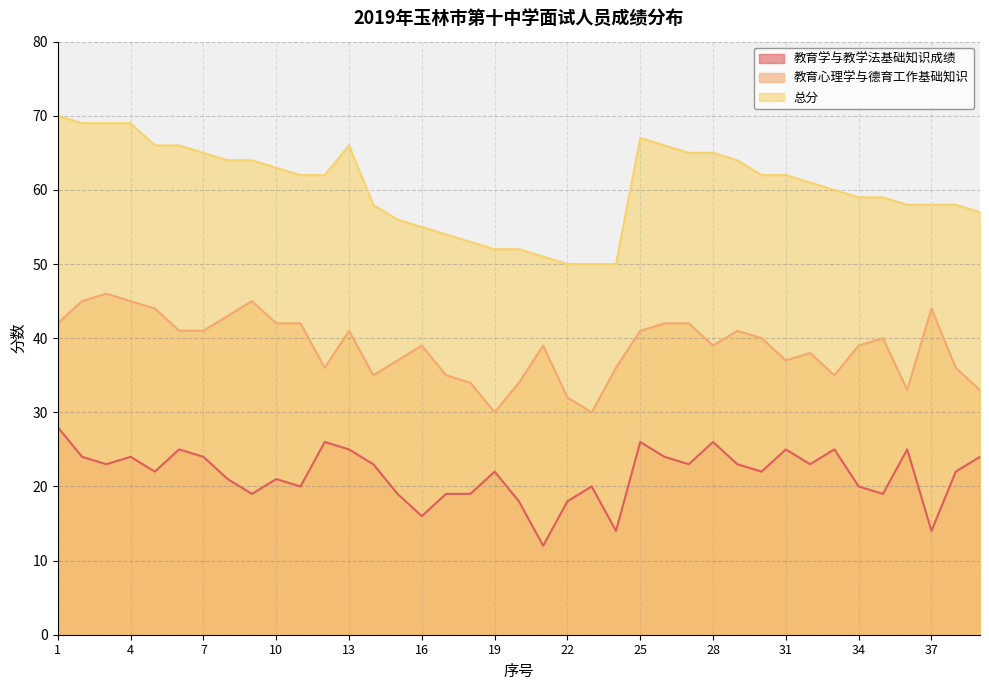

The 教育学与教学法基础知识成绩 series shows 5 at 35. True or false?

False